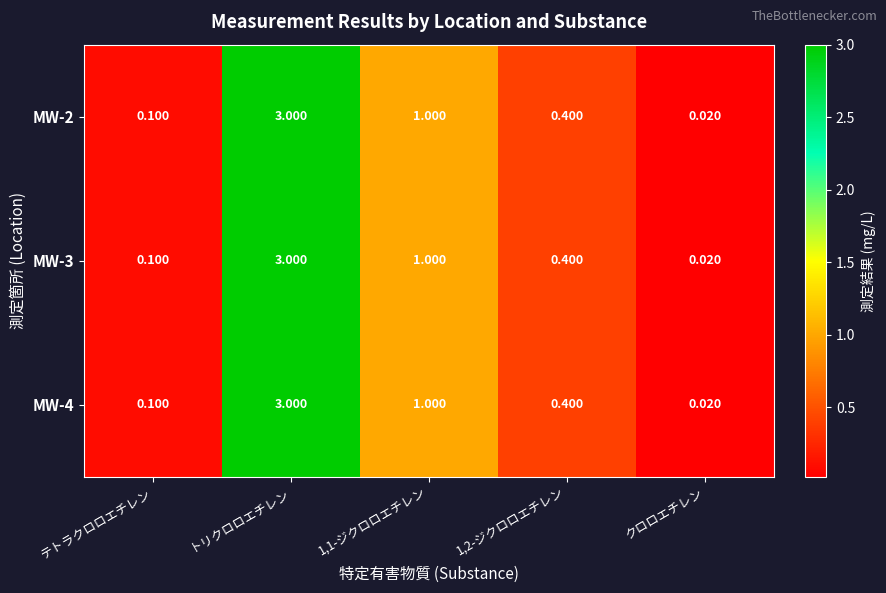

At which category is the sum across all series the highest?

トリクロロエチレン